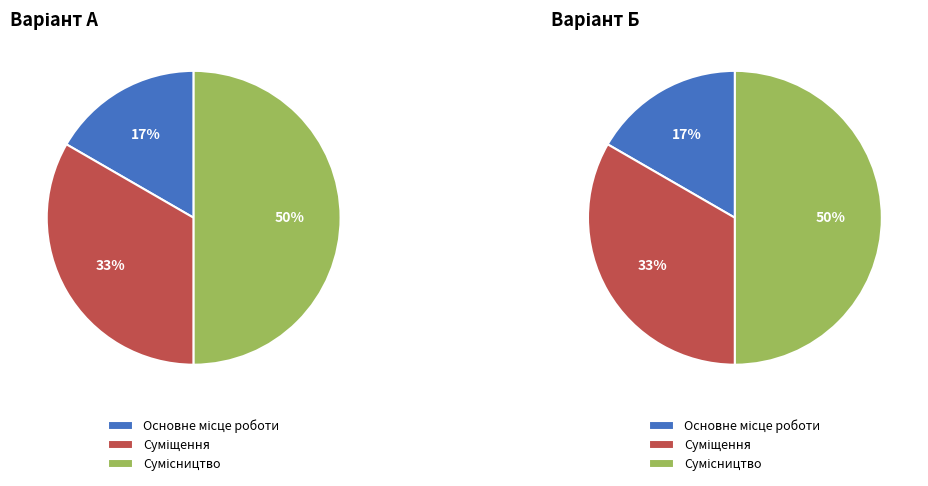

How many slices are in this pie chart?

3